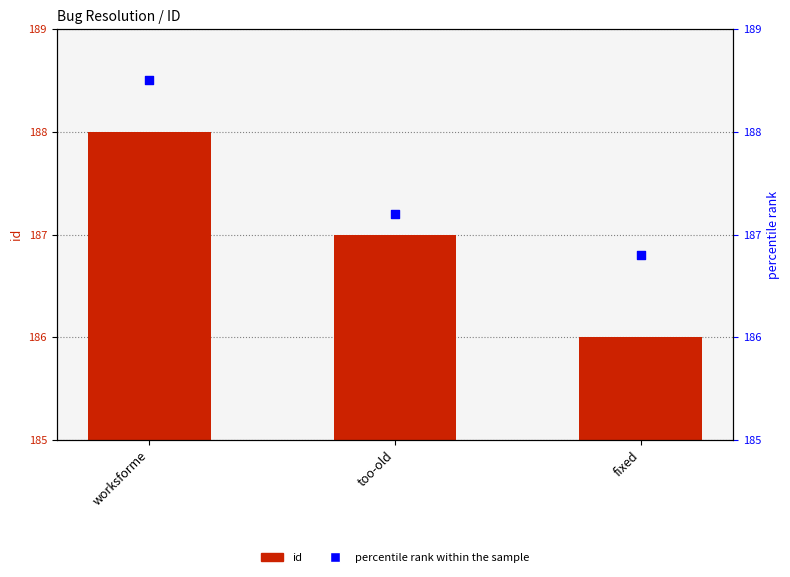

Is the value of id at too-old greater than the value of percentile rank within the sample at fixed?

Yes